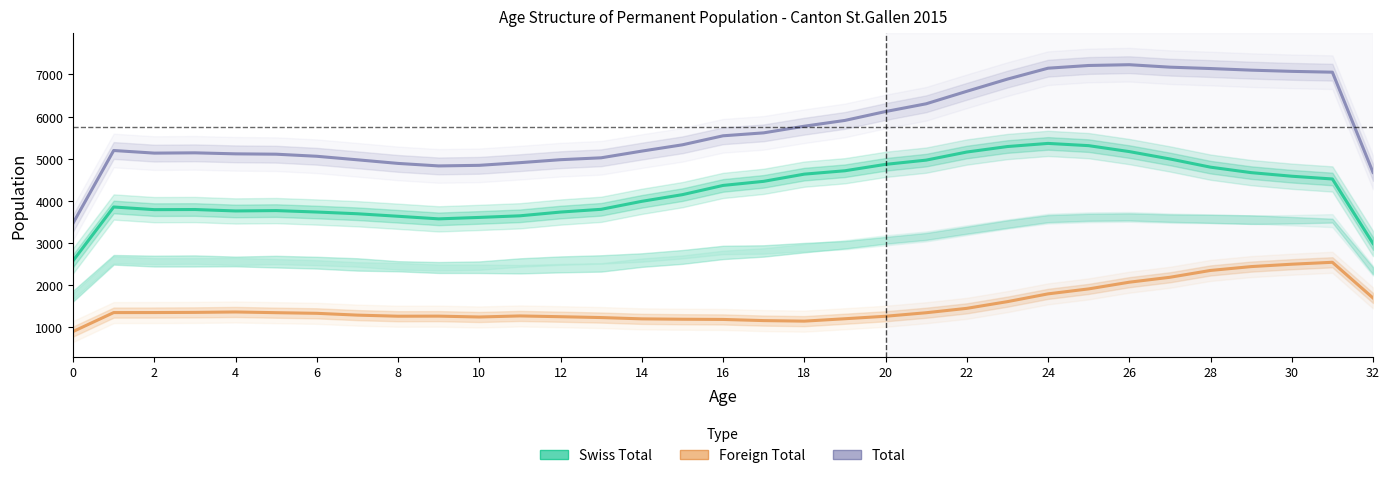

What is the difference between the second highest and second lowest values in the Total series?

2540.0